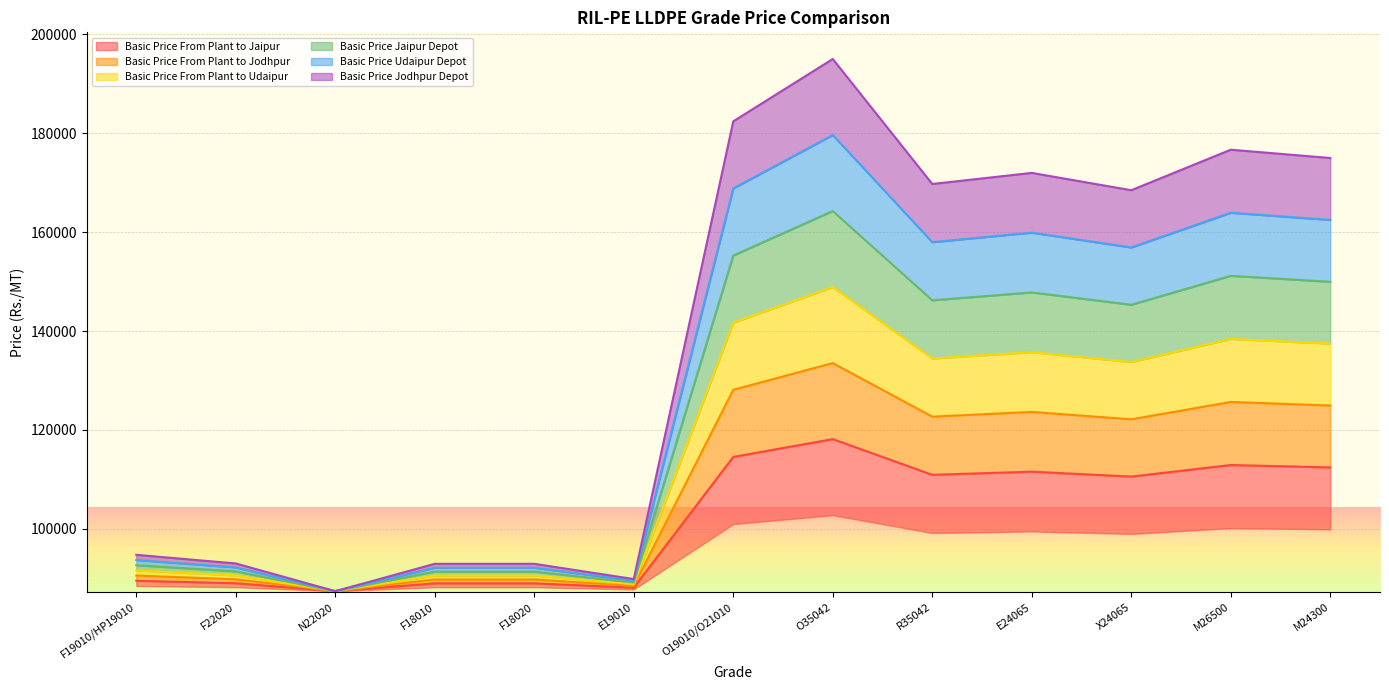

In Basic Price From Plant to Udaipur, how many points are lower than both neighbors (excluding endpoints)?

4